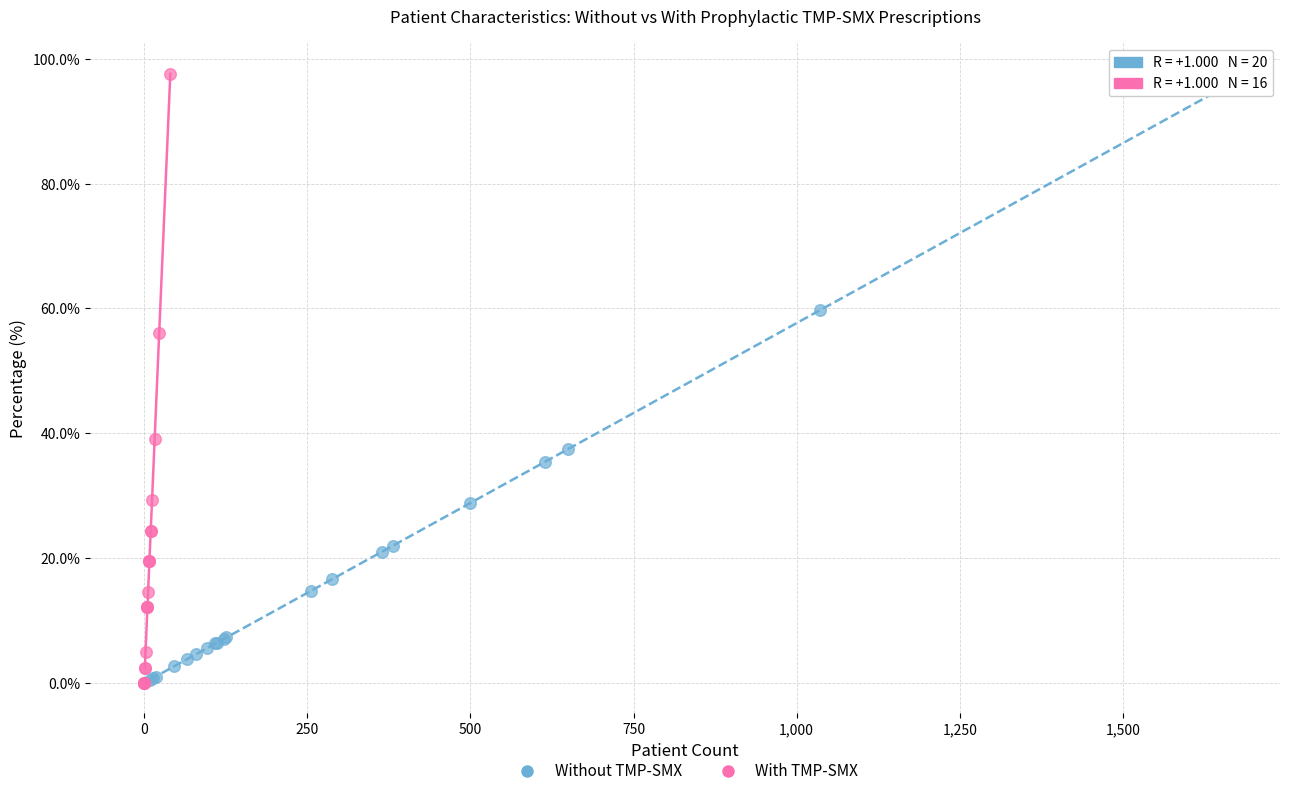

Which series has the widest spread of Y values?

With TMP-SMX